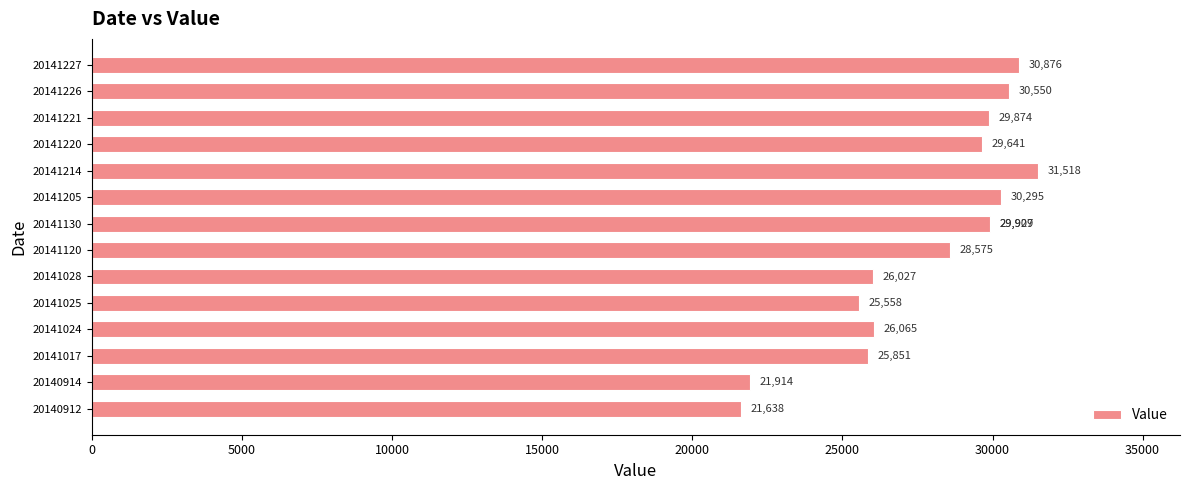

Is it true that the value at 20141214 is 51560?

False